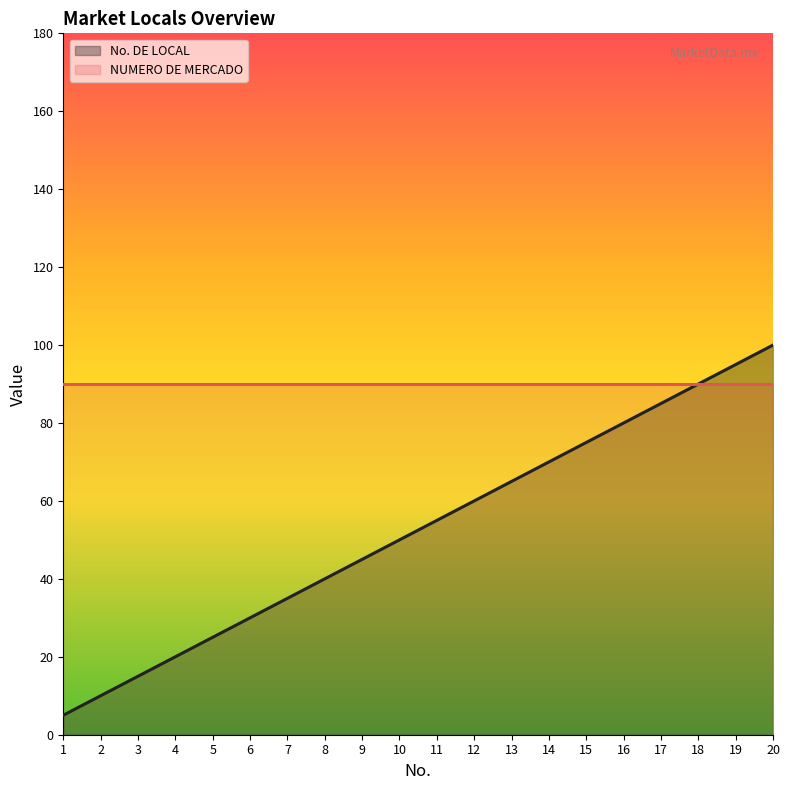

Which label corresponds to the largest value in the chart?

20